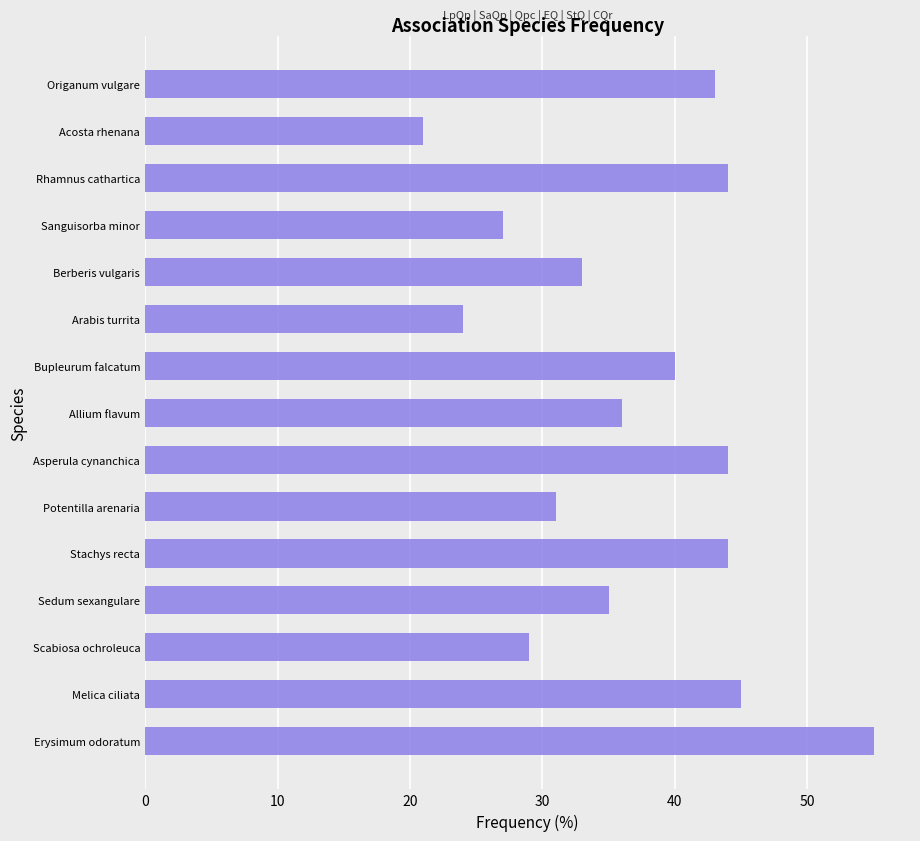

What is the average value?

37